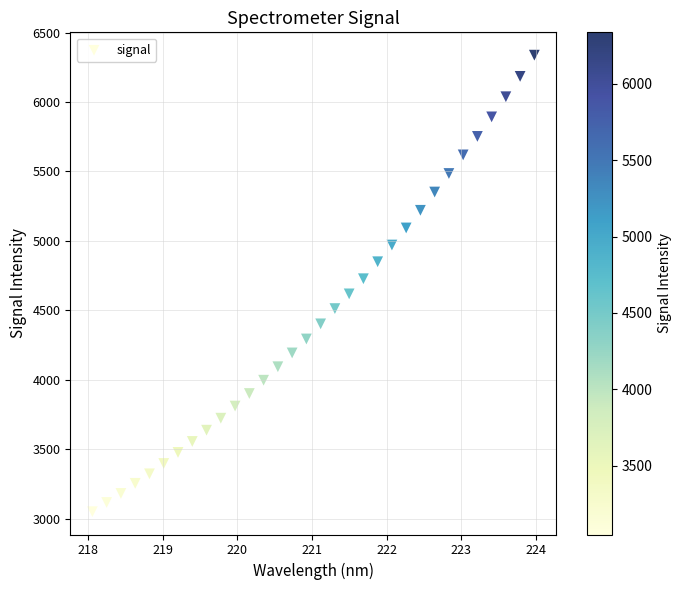

What is the range of Y values (max minus min)?

3288.0